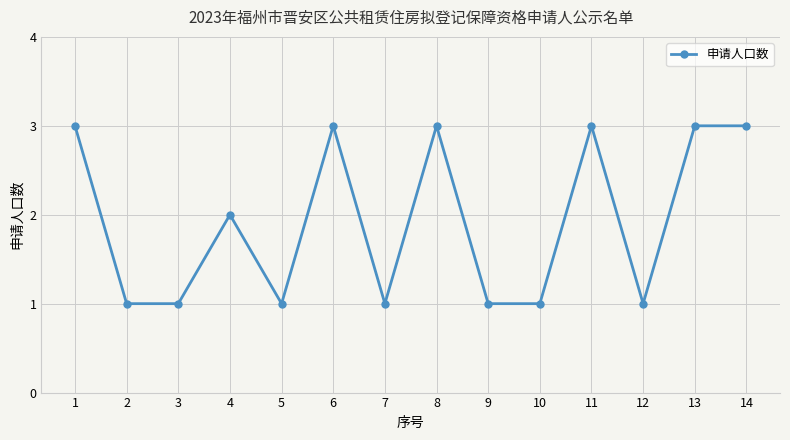

True or false: there are more than 2 points higher than both neighbors.

True